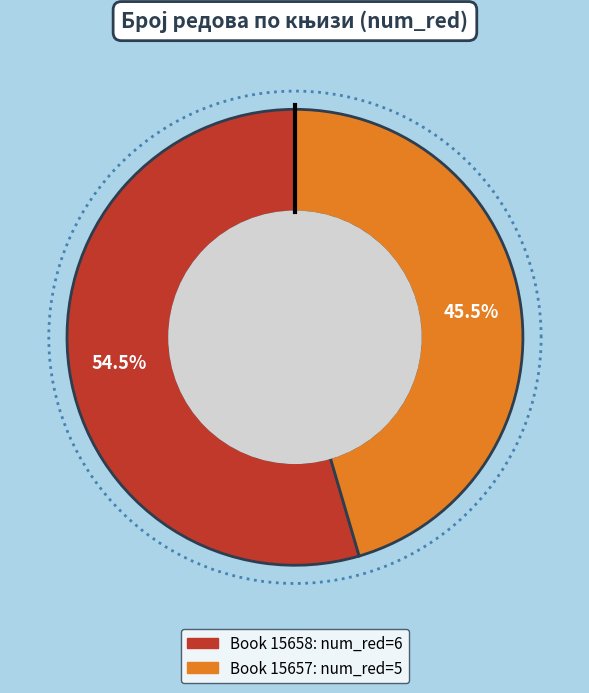

Is the sum of 15658 and 15657 greater than half?

Yes